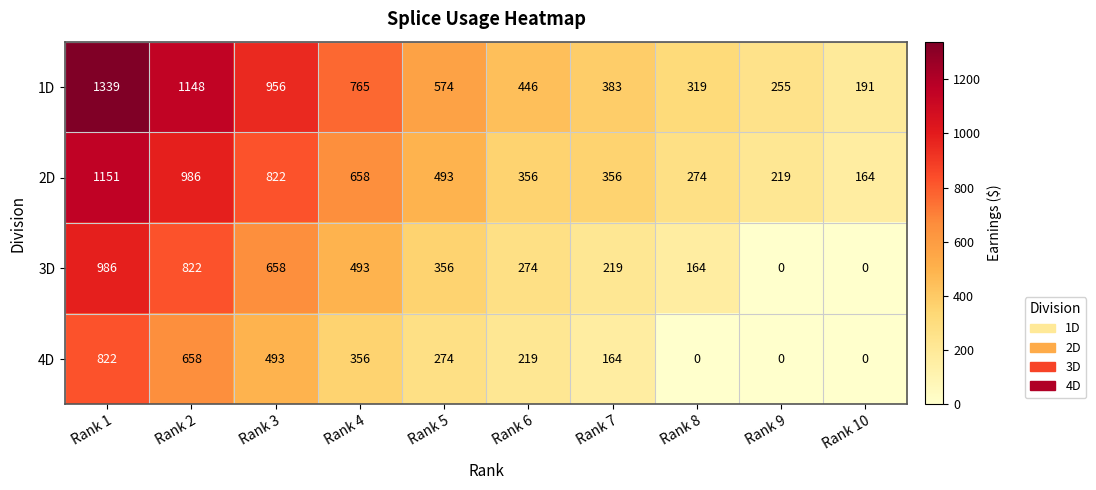

Which series has the largest range (max minus min)?

1D